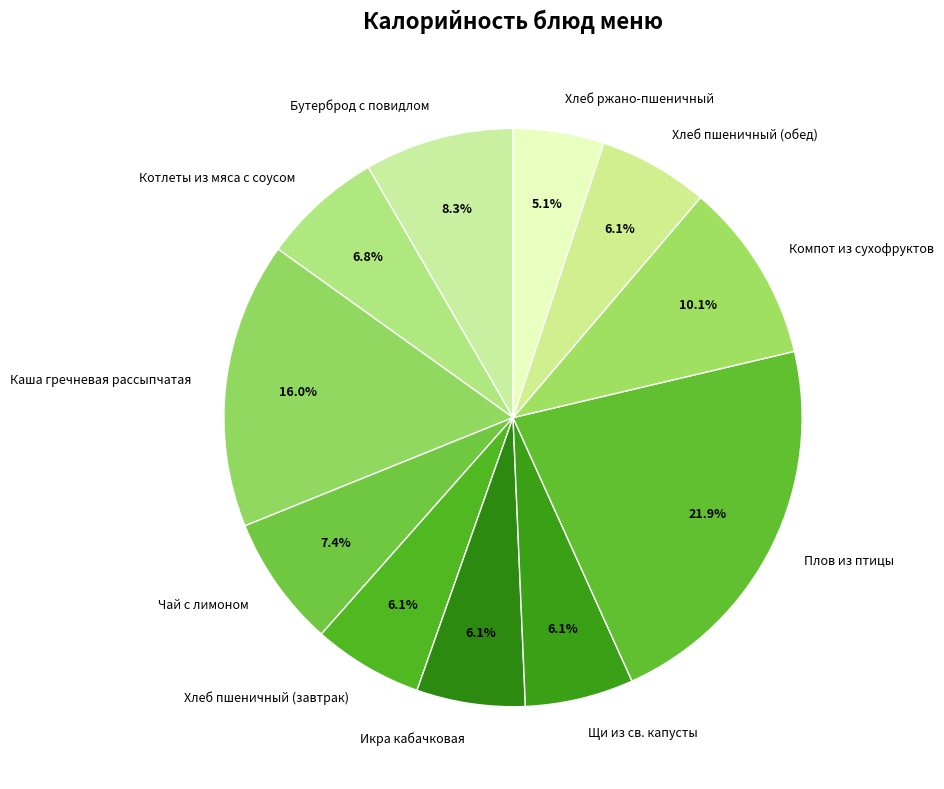

Does any single category account for the majority?

No